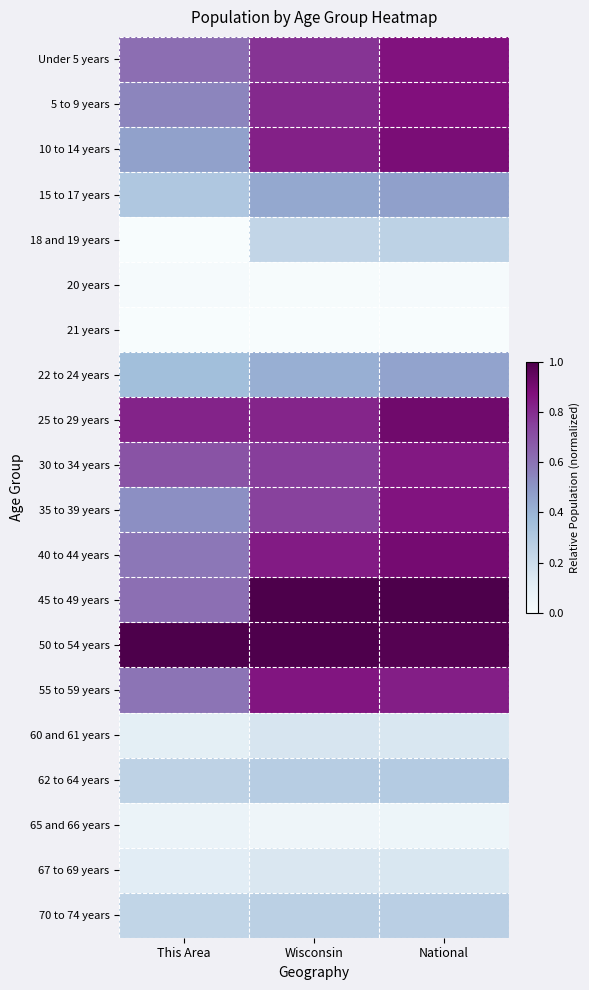

At which category does the chart reach its peak across all series?

Wisconsin